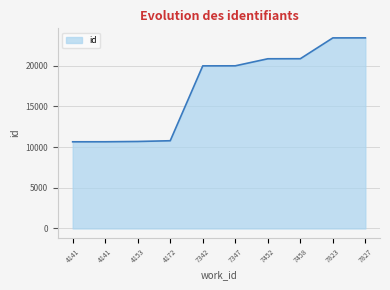

How many lines are shown in the chart?

1